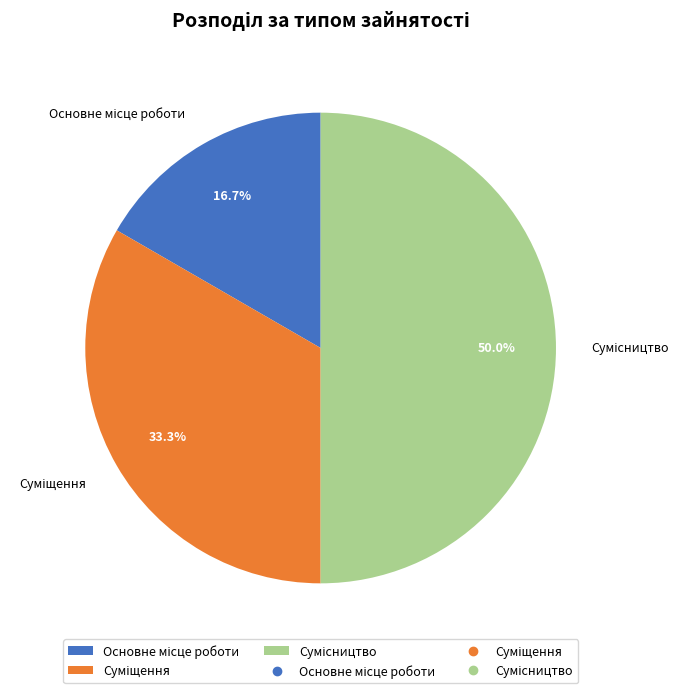

Which category has the smallest portion of the pie?

Основне місце роботи